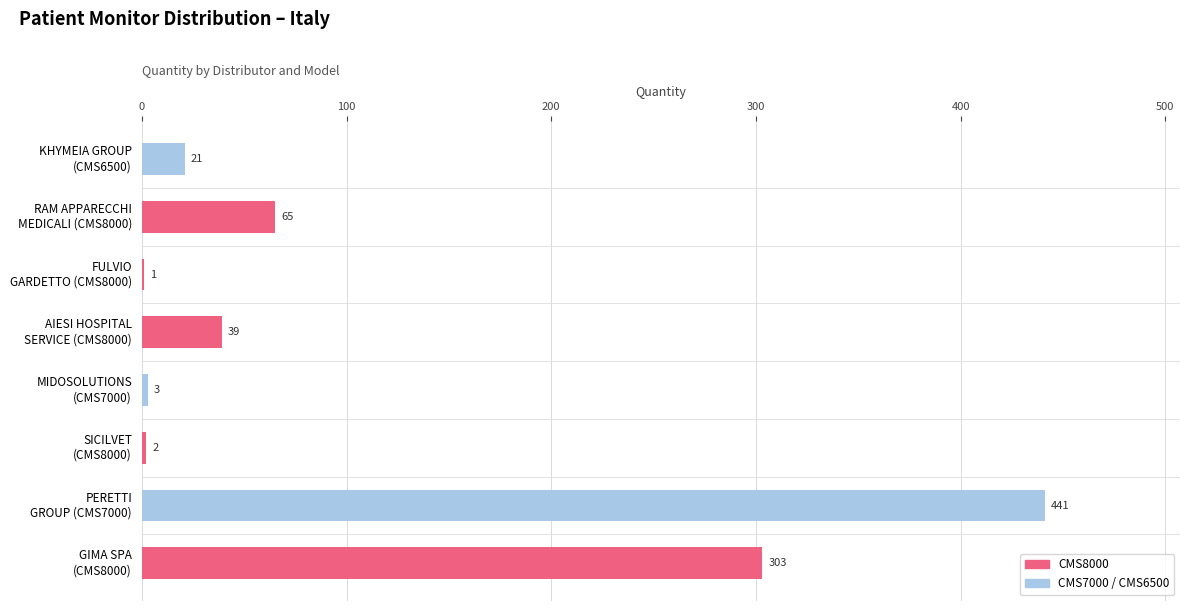

What is the sum of all values?

875